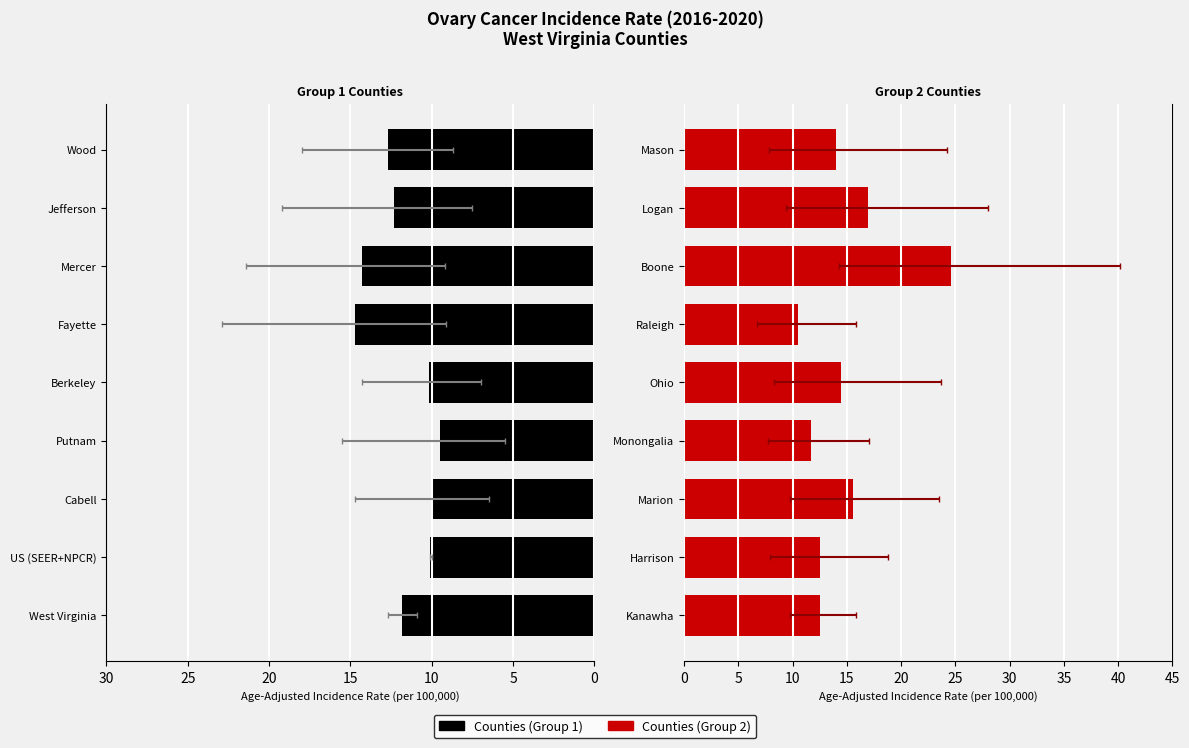

Is the value of Counties (Group 1) at 7 greater than the value of Counties (Group 2) at 8?

No